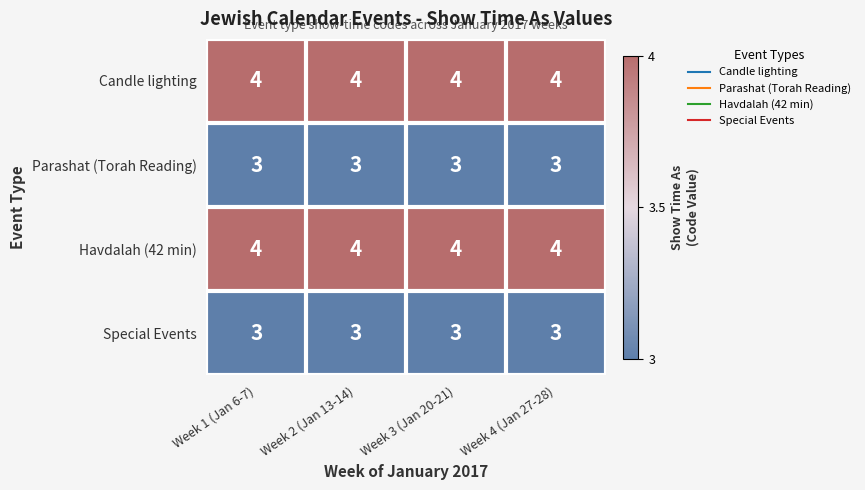

The value of Special Events at Week 3 (Jan 20-21) is 3. True or false?

True